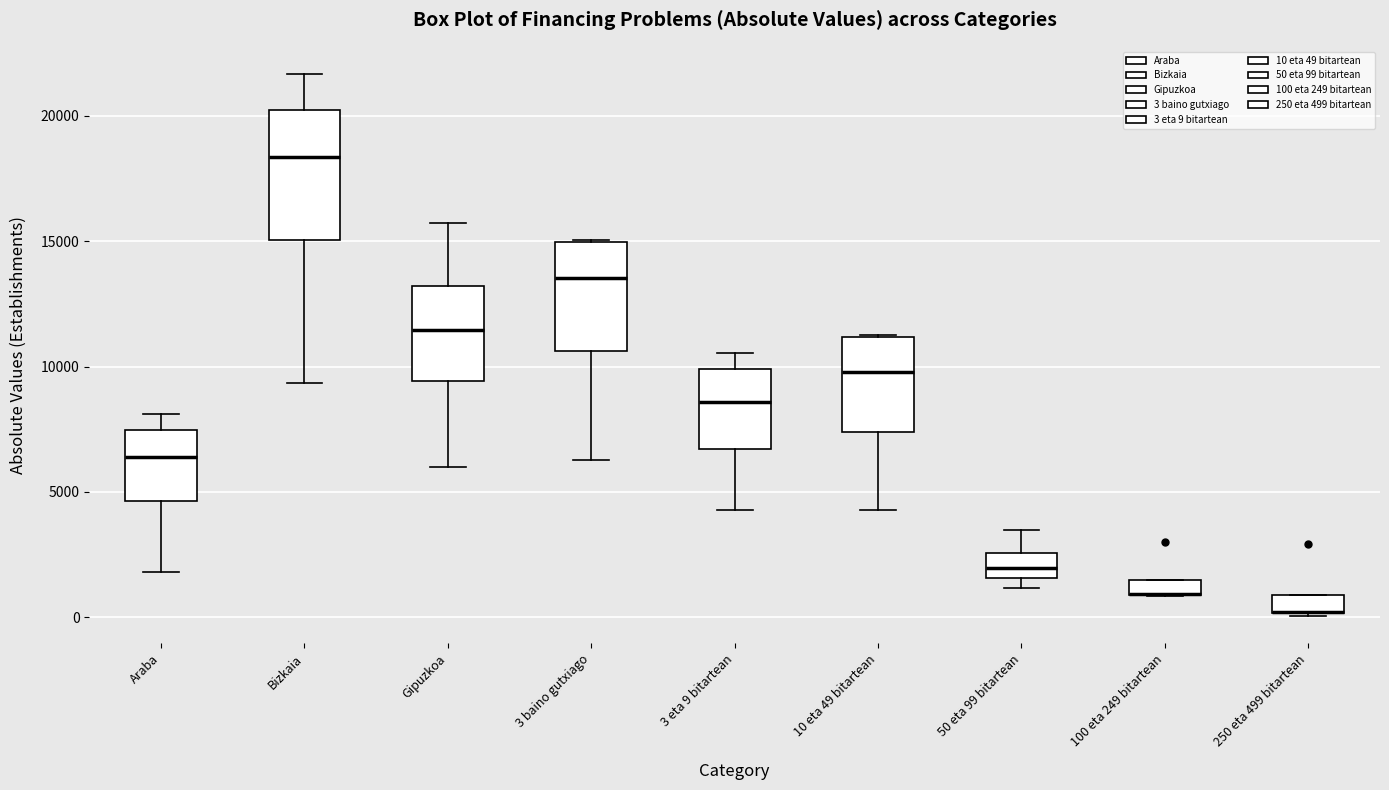

Where does the lower whisker of the box for Araba end on the y-axis? The values are not printed on the chart, so give them approximately, as read against the axis.

2000